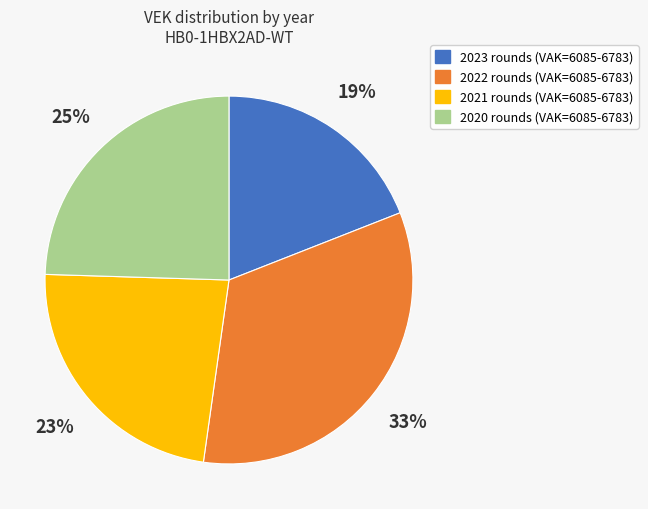

To the nearest percent, what is the difference between the largest and smallest slice percentages?

14%